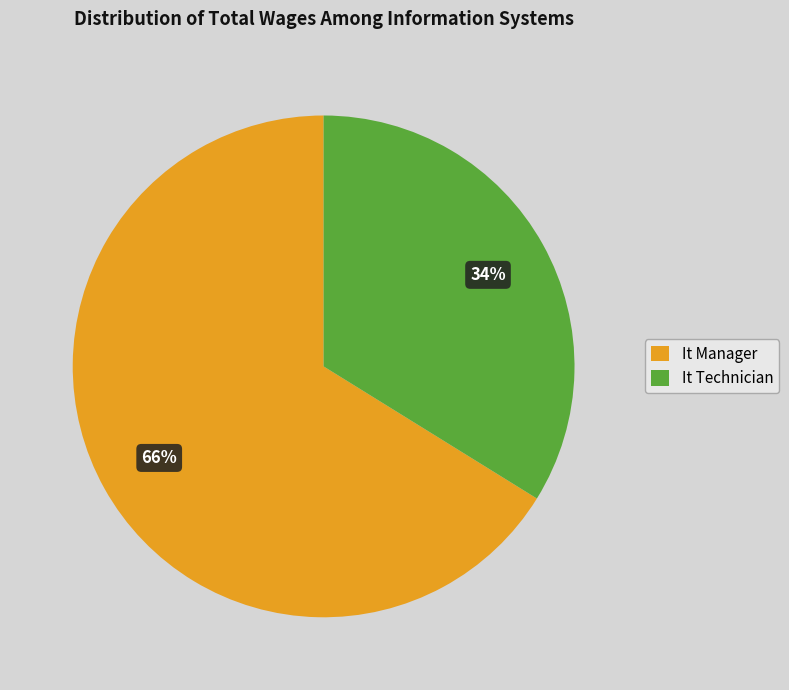

Does any single category account for the majority?

Yes